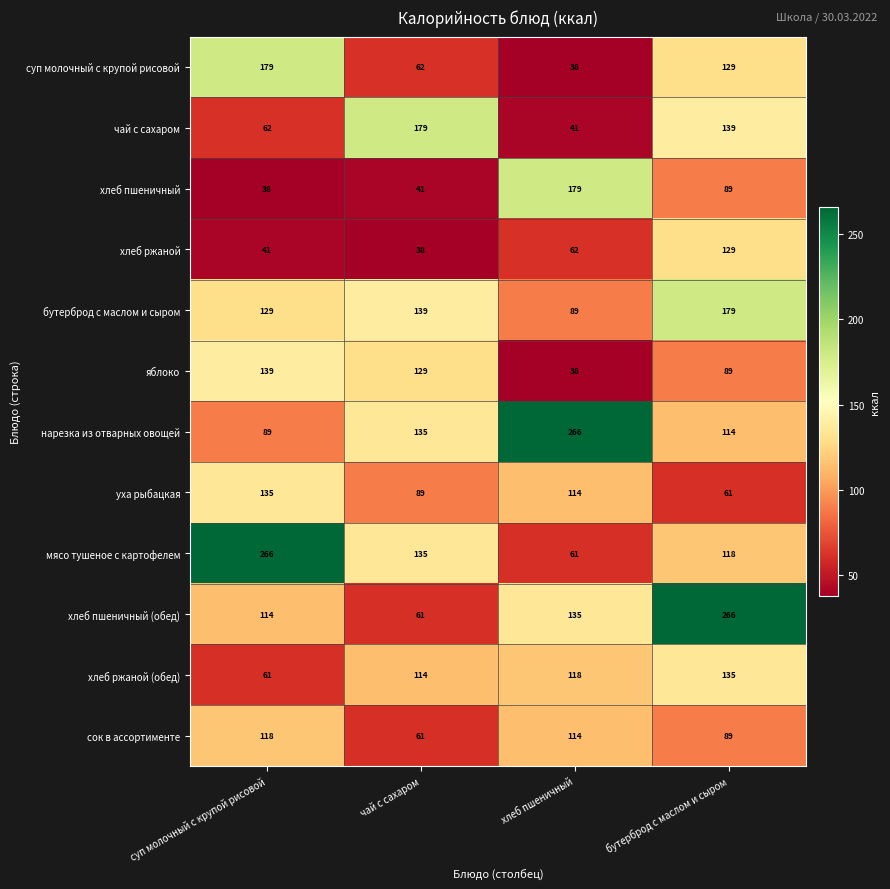

The value of хлеб ржаной (обед) at суп молочный с крупой рисовой is 61. True or false?

True